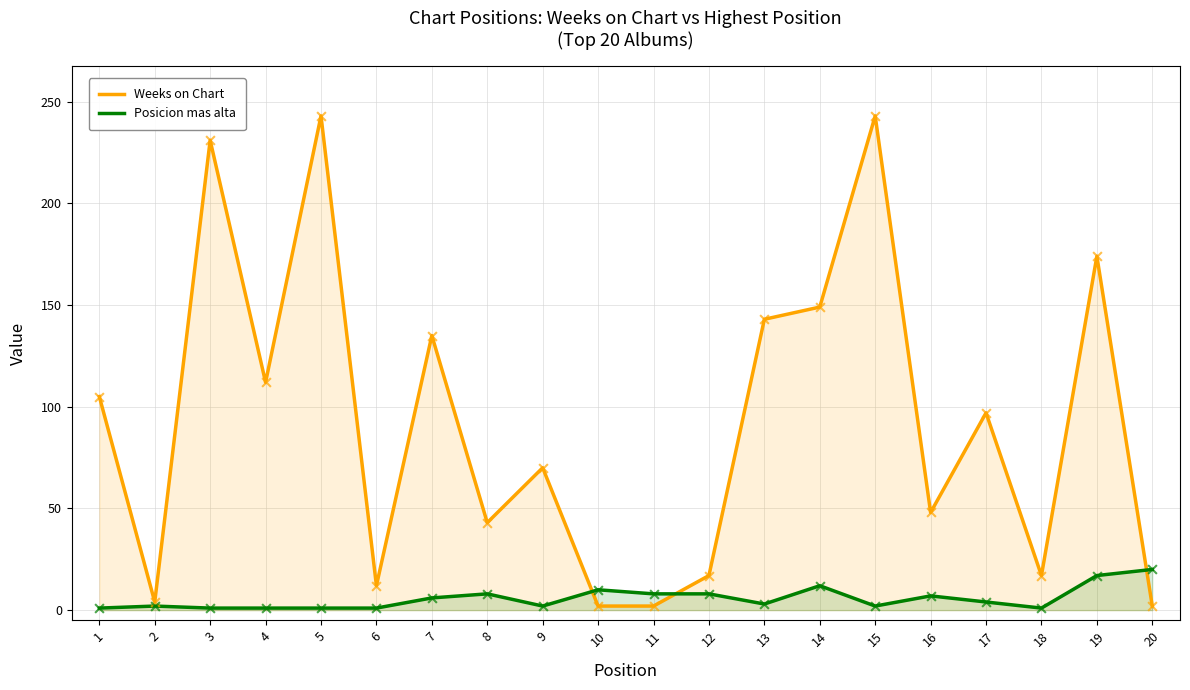

Which series has the widest spread of Y values?

Weeks on Chart